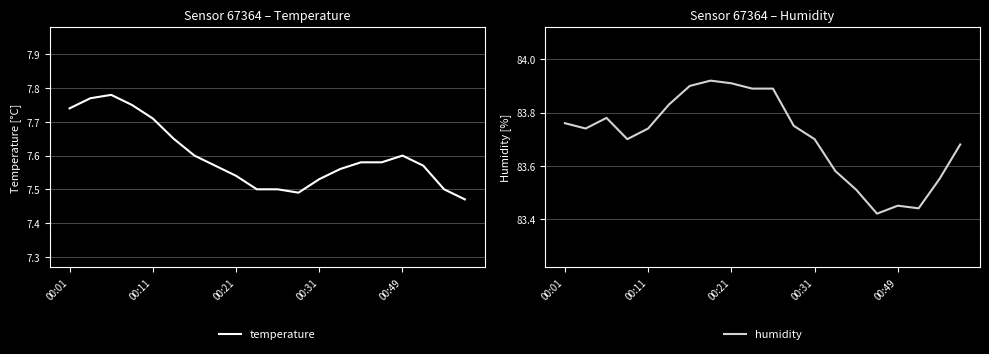

What are all the series names shown in the legend?

temperature, humidity